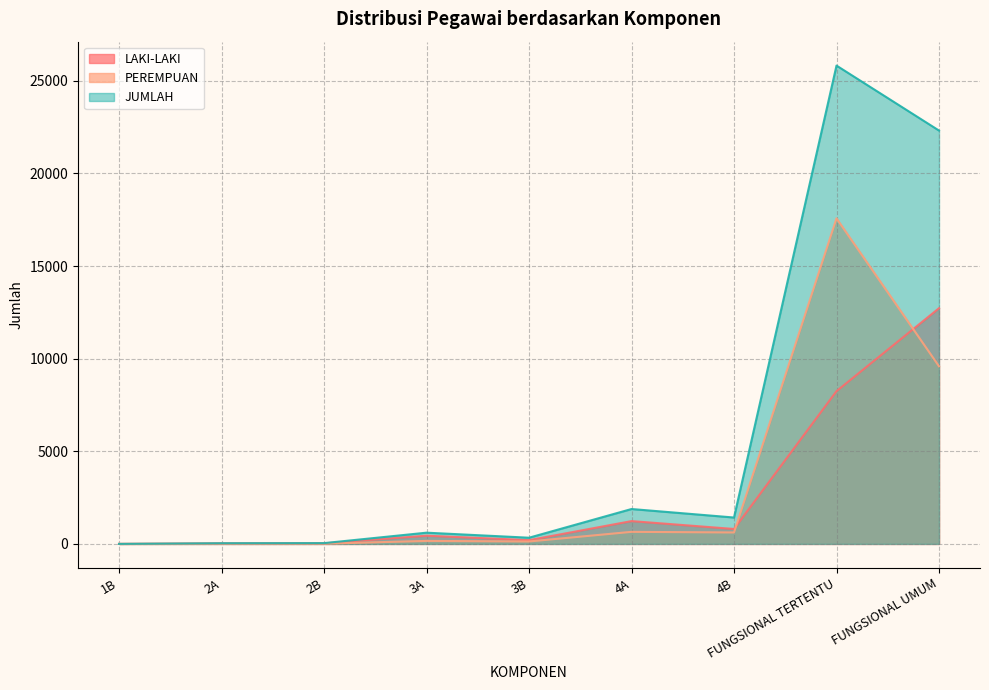

Is it true that LAKI-LAKI equals 203 at 3B?

True